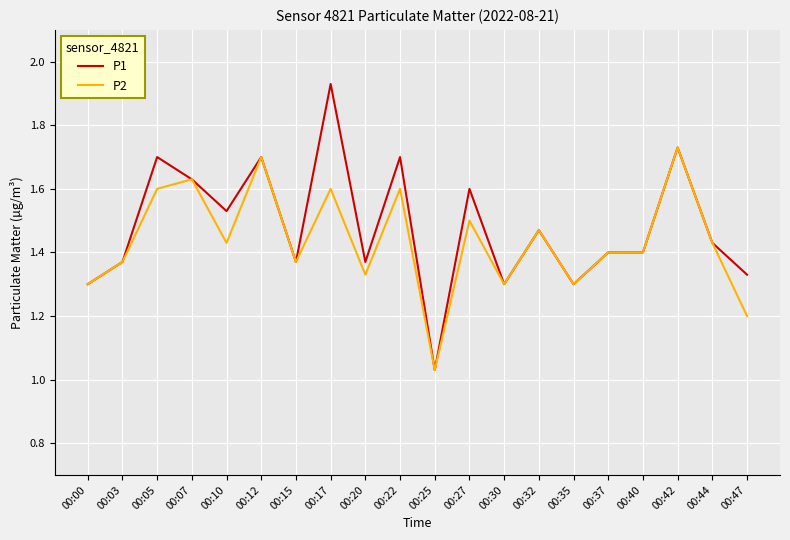

Which series has the widest spread of values?

P1